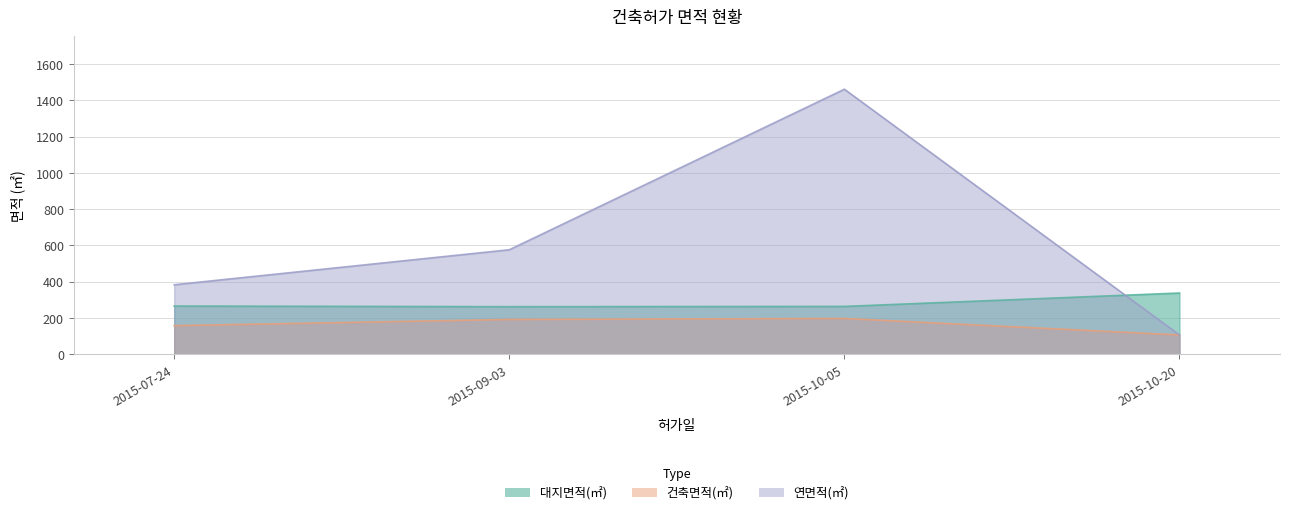

Reading left to right, what are all the values shown in this chart?

대지면적(㎡): 266.0	262.6	264.0	337.8
건축면적(㎡): 158.1	192.2	197.7	106.8
연면적(㎡): 383.2	576.1	1460.8	106.8